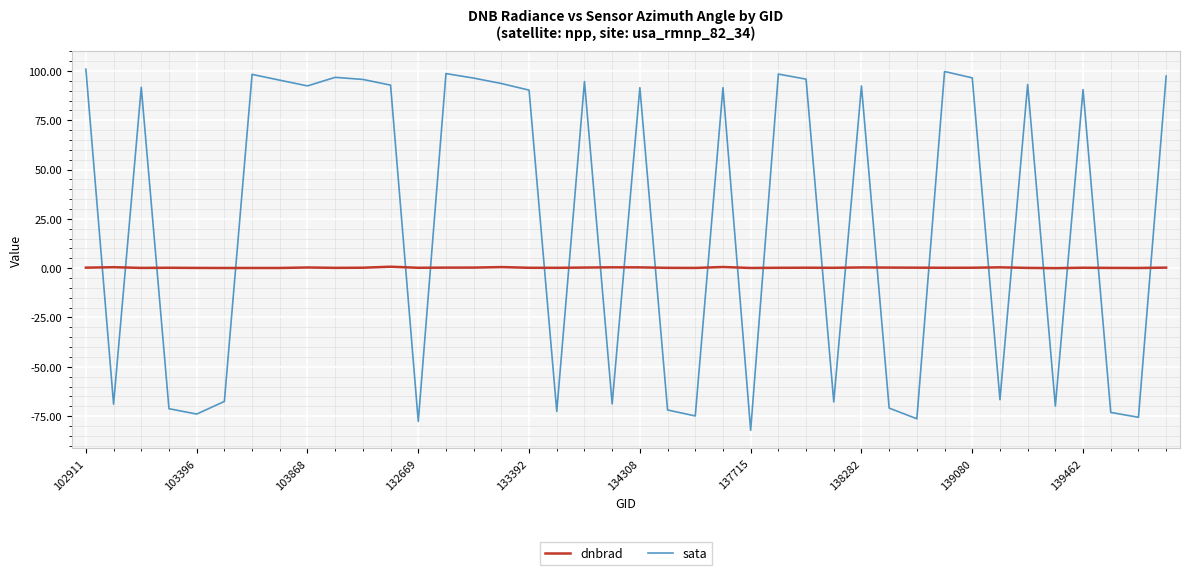

How many categories are shown in the chart?

40